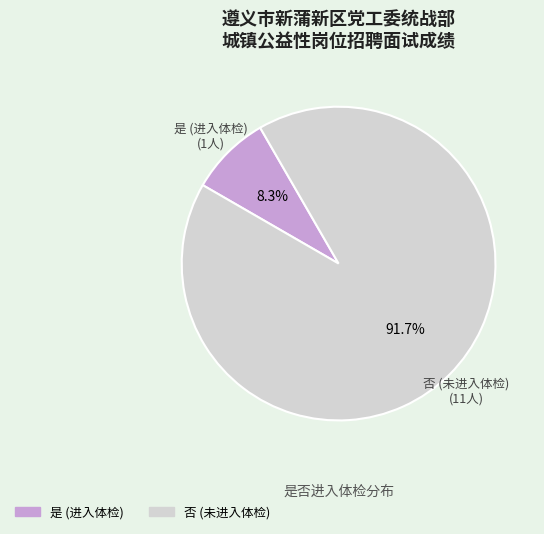

Does any single category account for the majority?

Yes